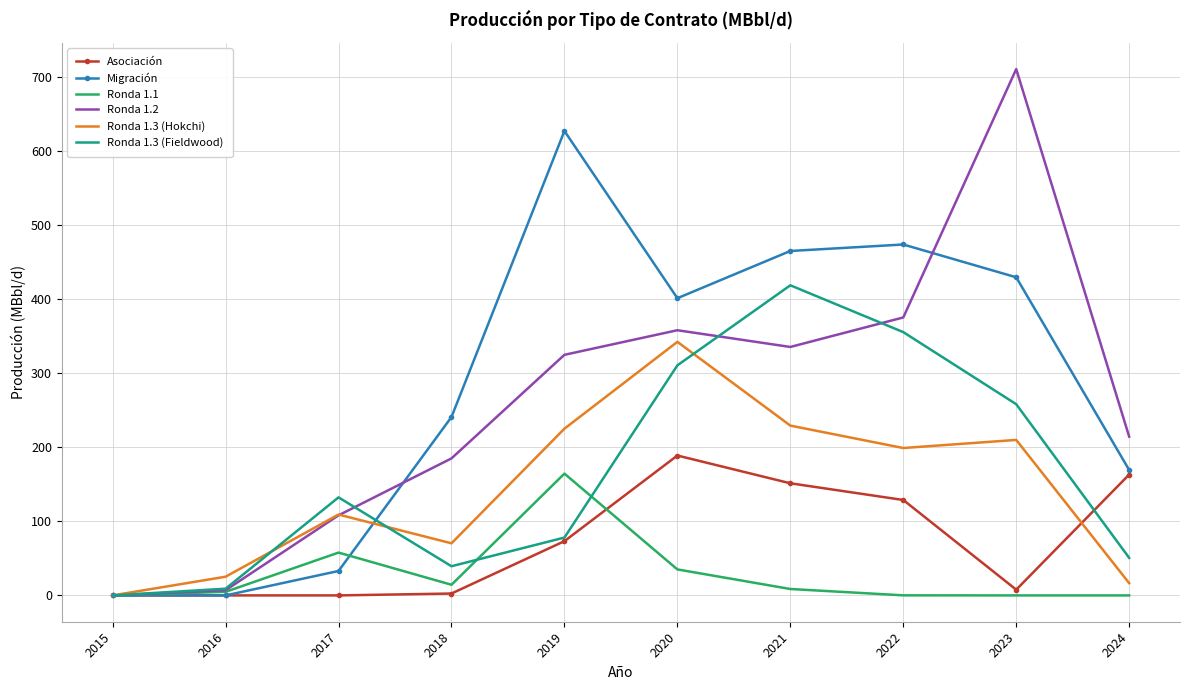

Is the value of Ronda 1.3 (Fieldwood) at 2022 greater than the value of Ronda 1.1 at 2023?

Yes